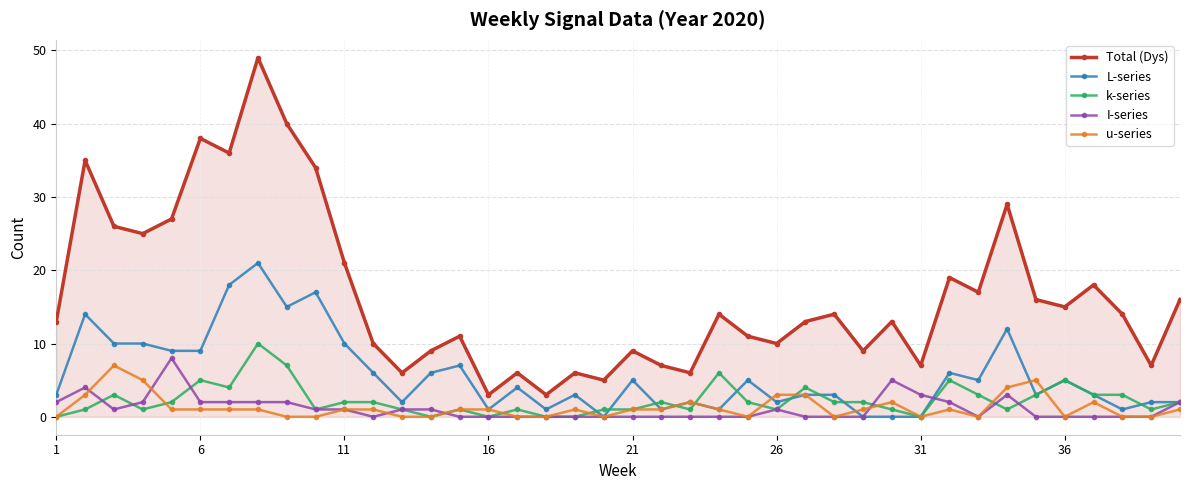

True or false: Total (Dys) has more than 1 points higher than both neighbors.

True